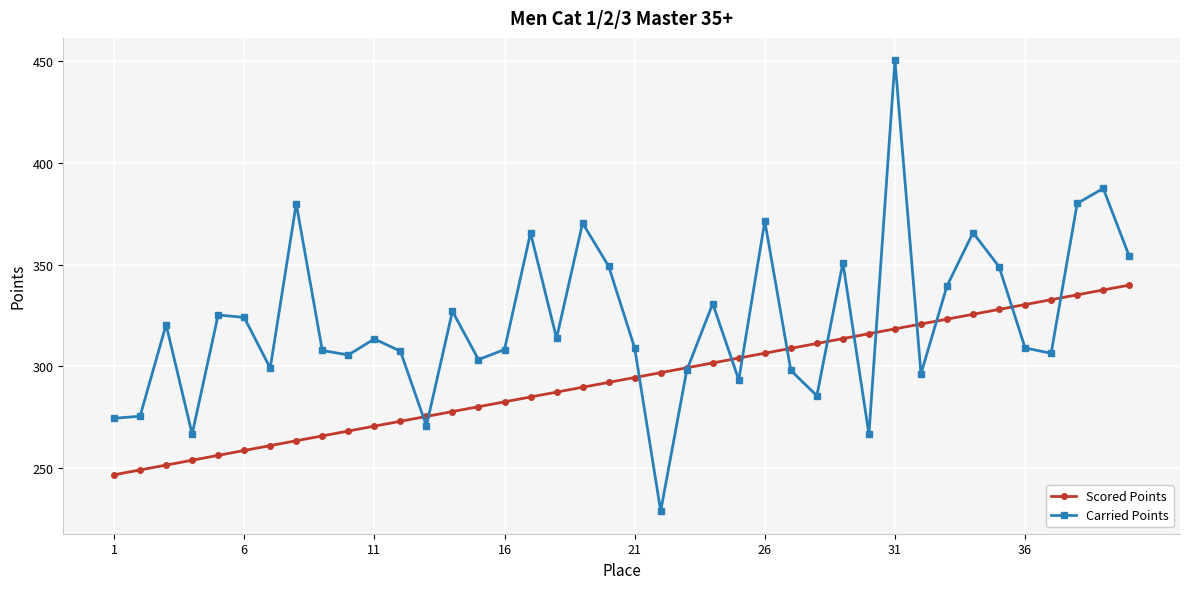

Rank the series by their maximum value, from lowest to highest.

Scored Points, Carried Points